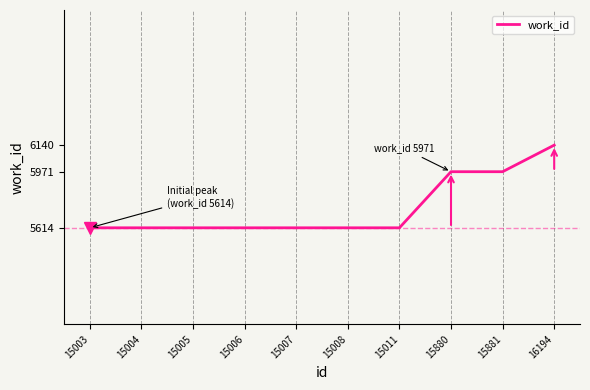

What is the change in value from 15011 to 15880?

+357